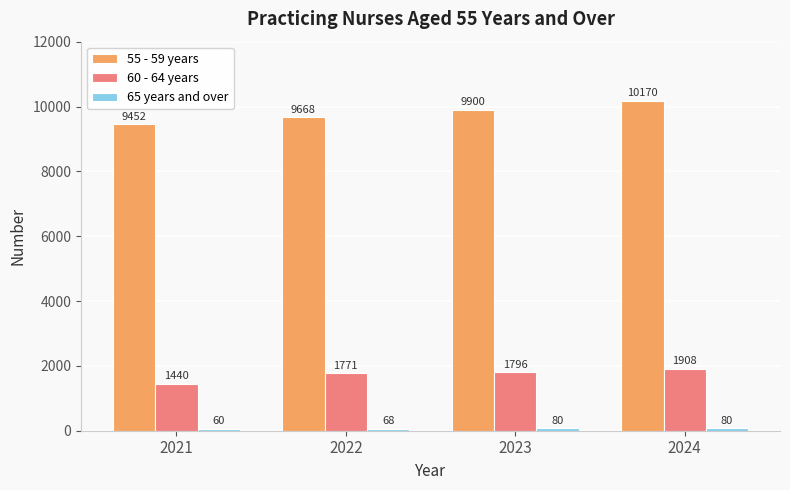

Is it true that 60 - 64 years equals 1908 at 2024?

True